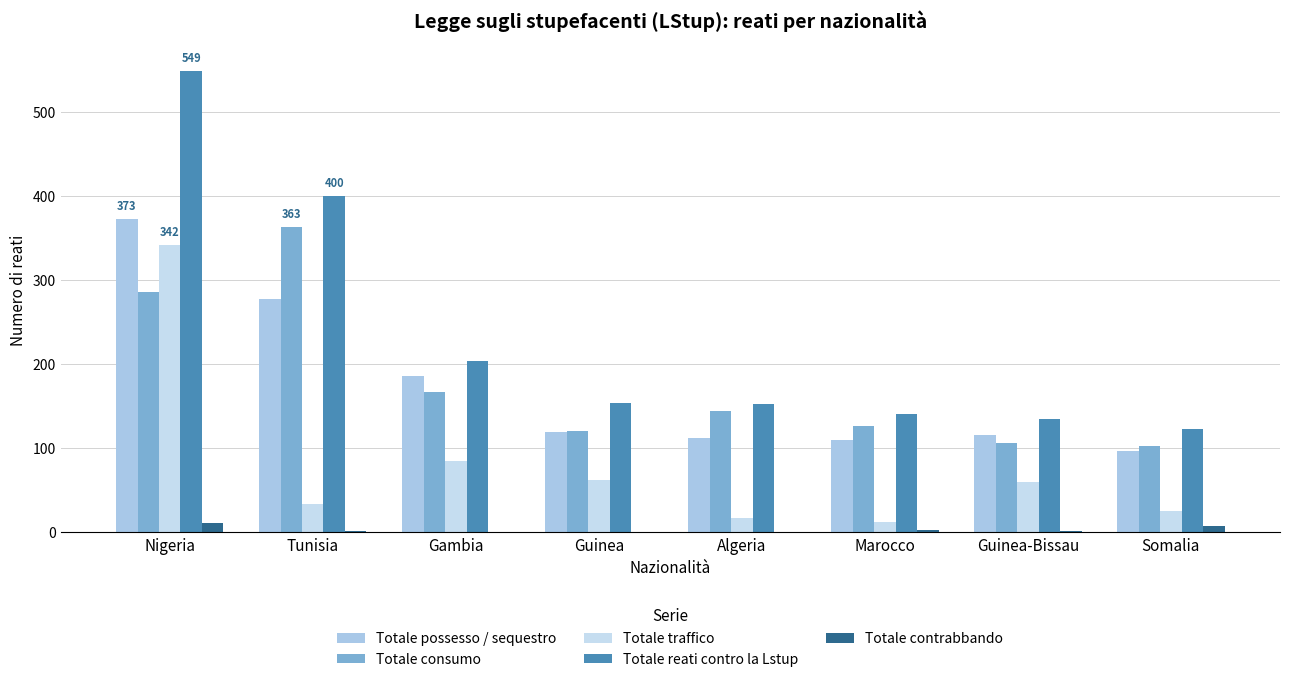

True or false: Totale contrabbando has a value of 11 at Somalia.

False